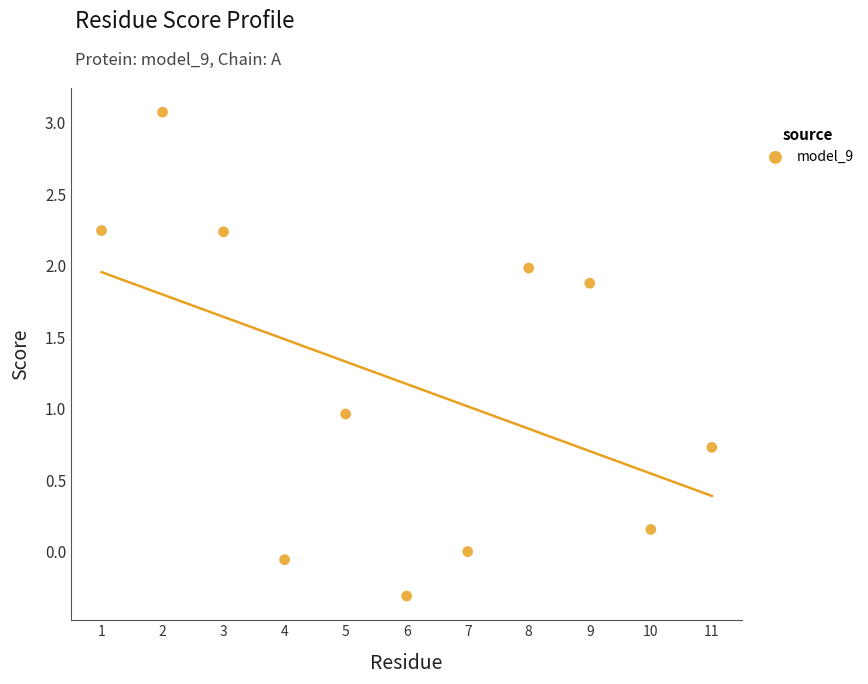

What is the average Y value?

1.2